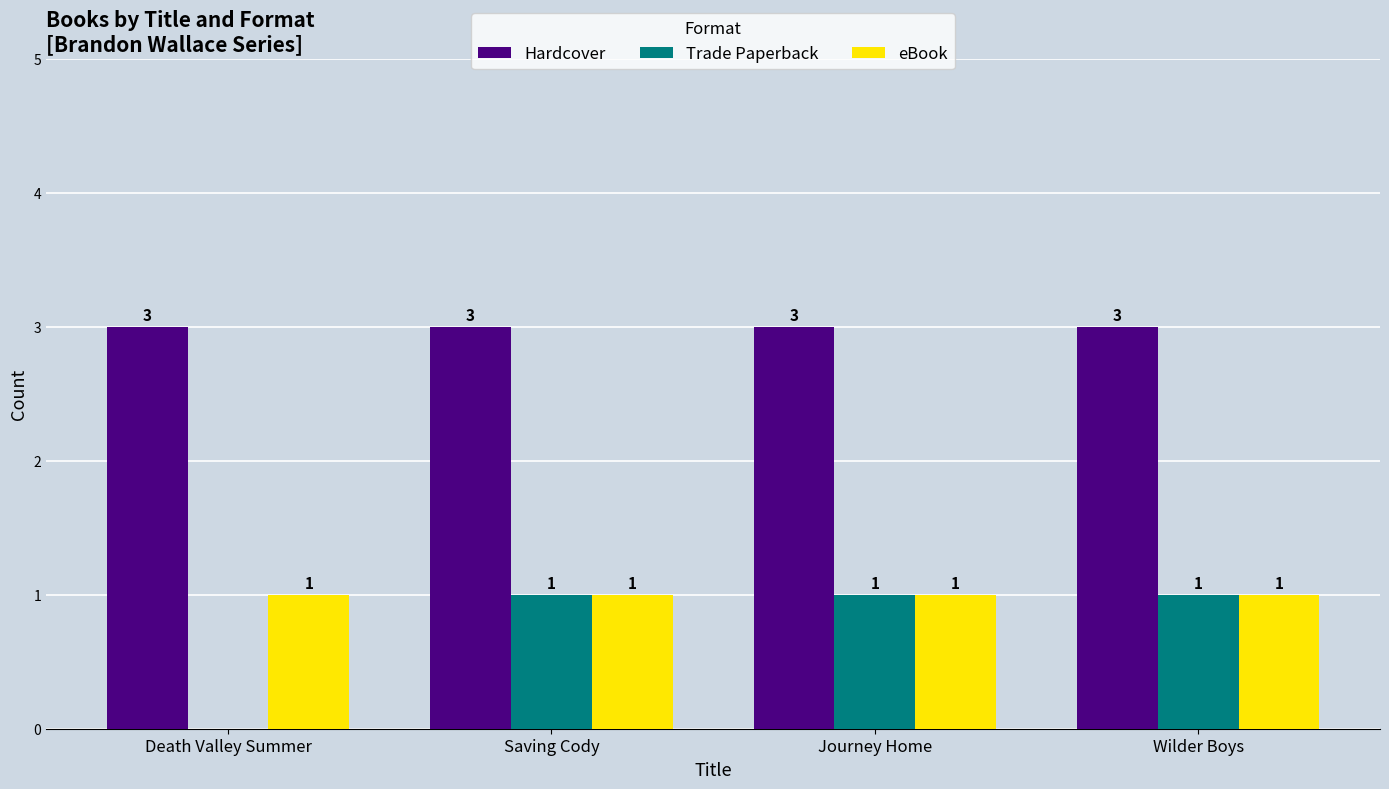

Which series changed the most between Death Valley Summer and Saving Cody?

Trade Paperback